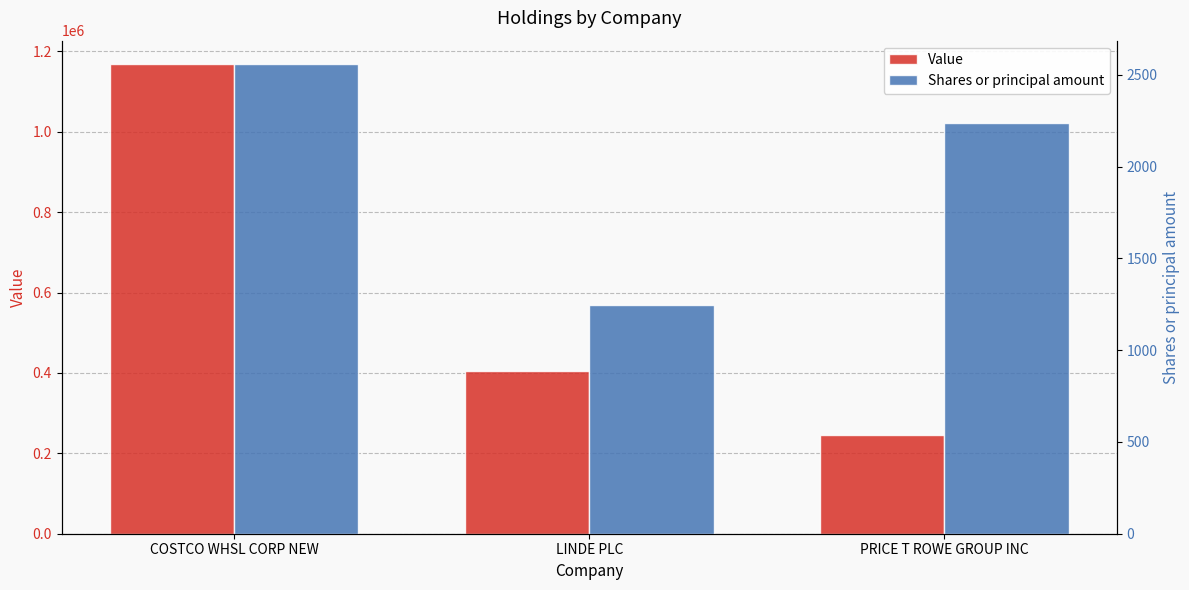

What is the label of the 1st bar from the right?

PRICE T ROWE GROUP INC